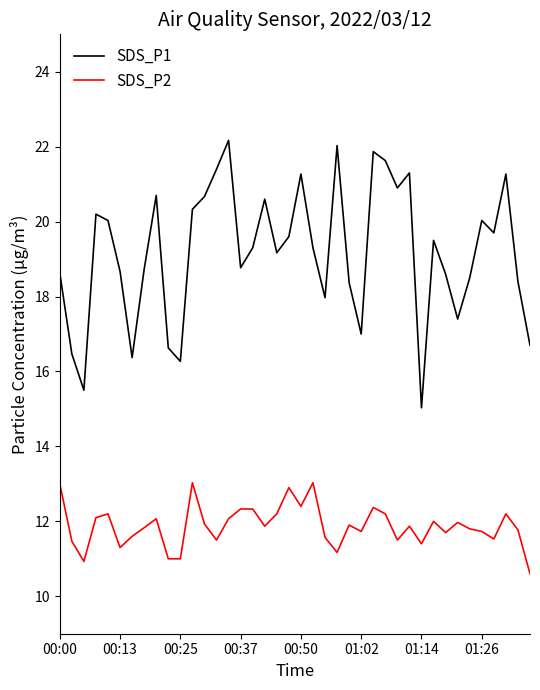

What is the minimum value for SDS_P1?

15.0